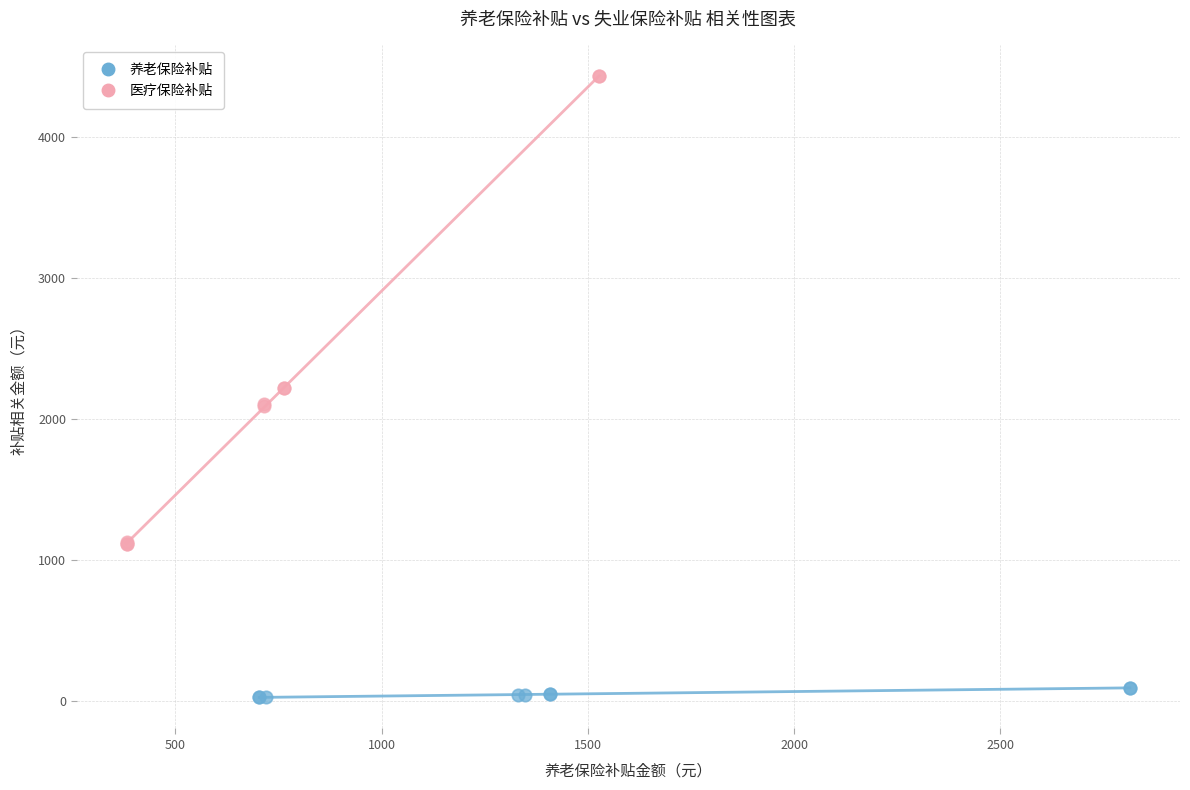

Which series has the largest Y range (max minus min)?

医疗保险补贴